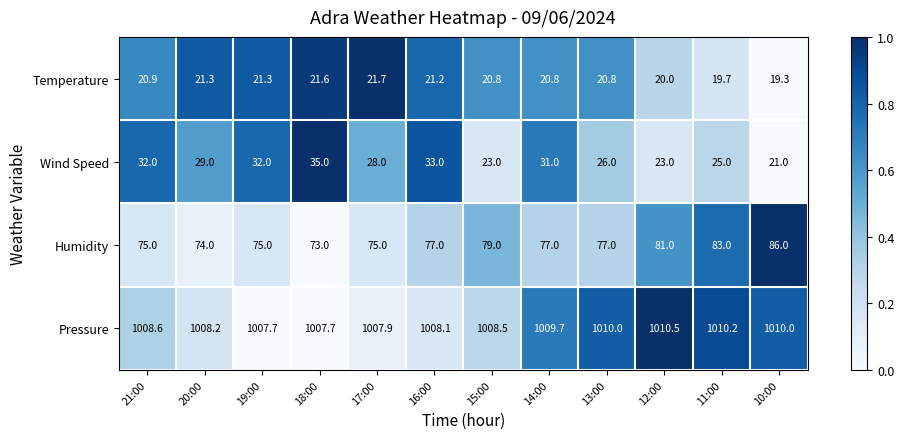

What is the difference between the maximum and minimum values in the Humidity series?

13.0